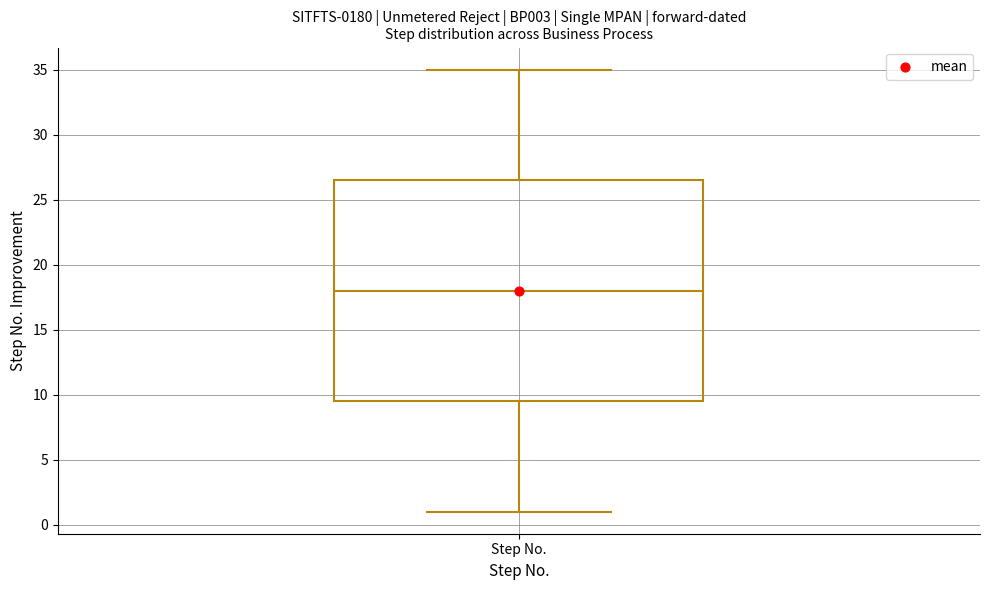

Where does the upper whisker of the box for Step No. end on the y-axis? The values are not printed on the chart, so give them approximately, as read against the axis.

35.0